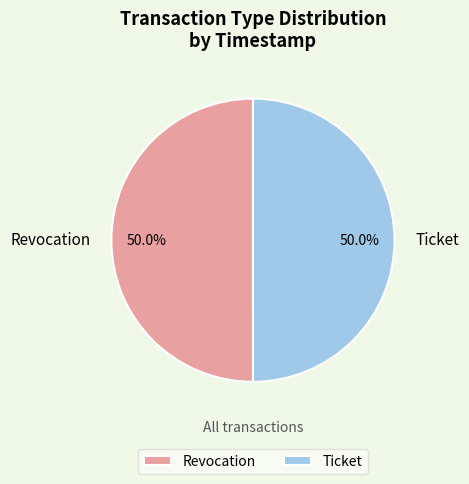

To the nearest percent, what is the average slice percentage?

50%